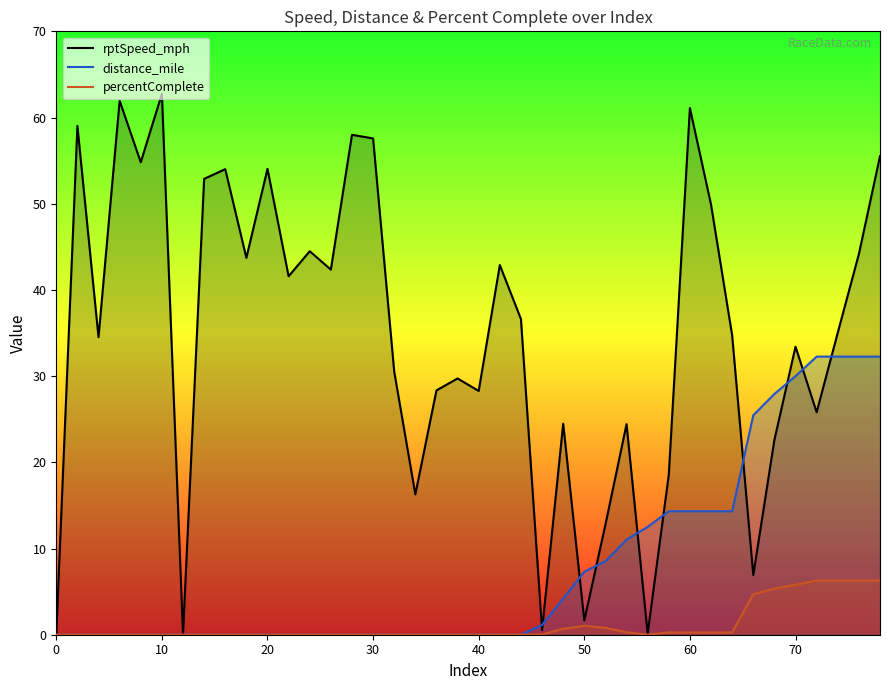

True or false: percentComplete has more than 1 interior local peaks.

False